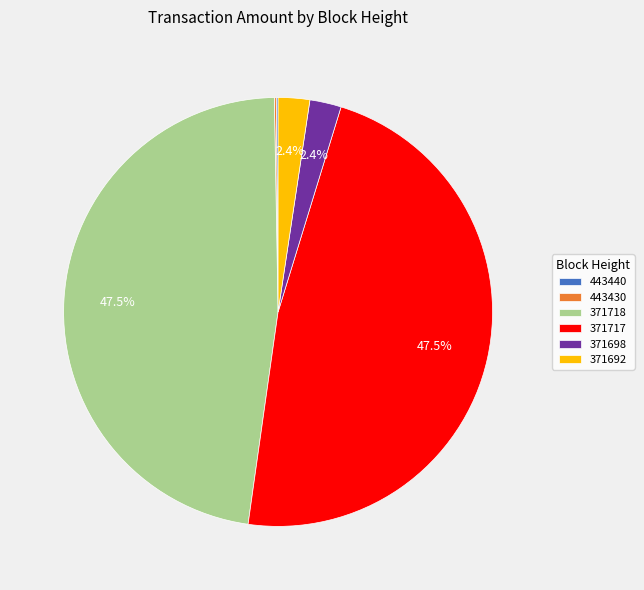

How much of the chart is everything except 371692?

97.6%